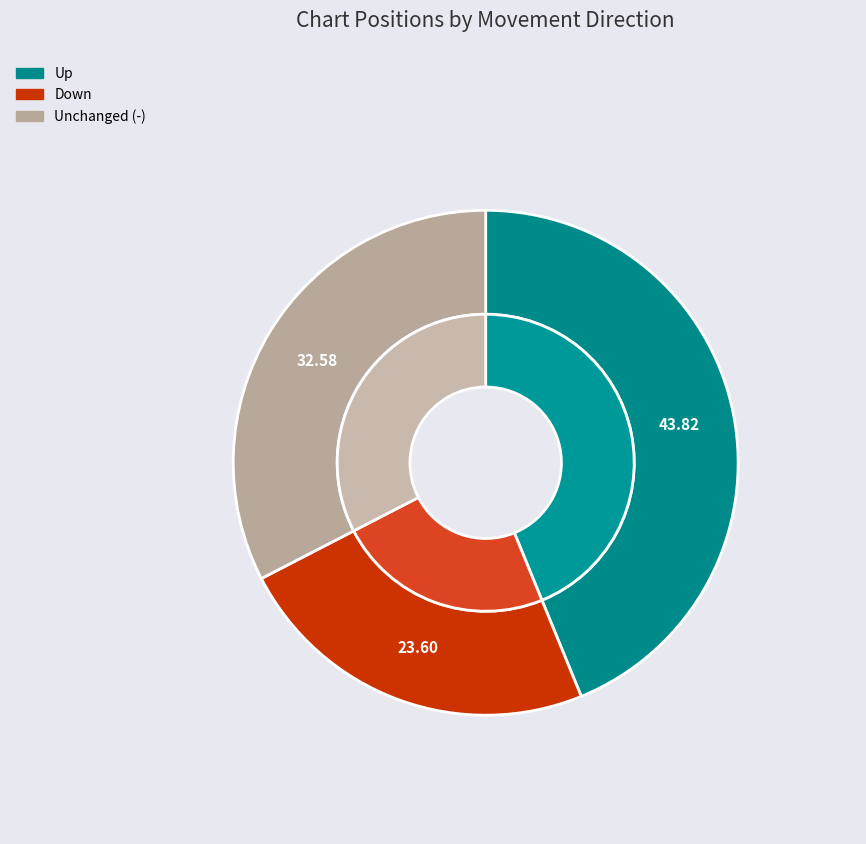

What portion of the pie excludes -?

67.4%